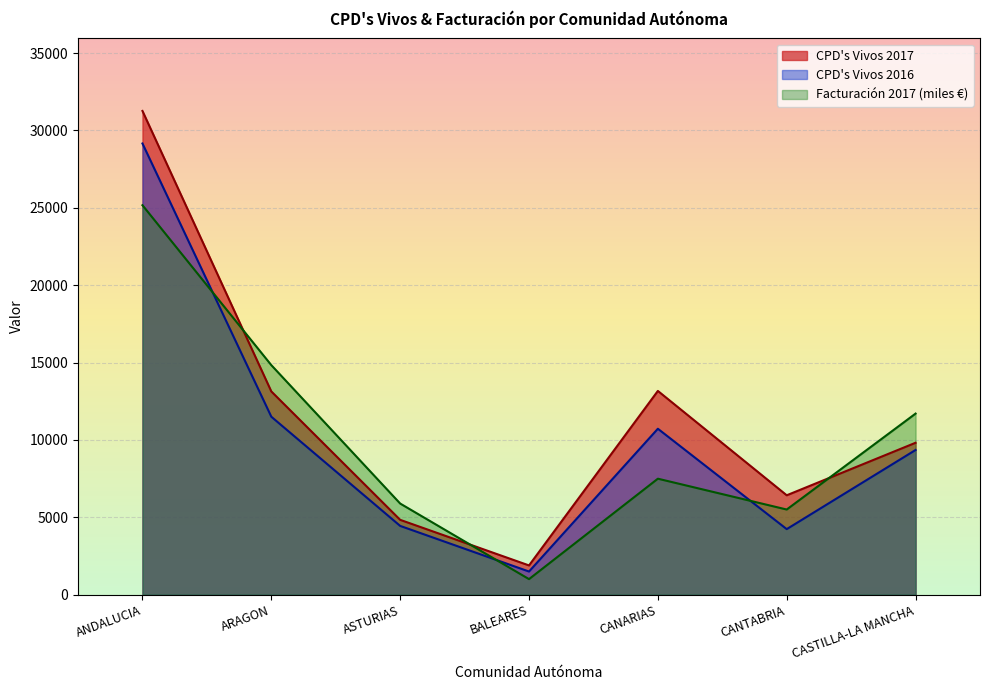

Count the number of categories in the chart.

7